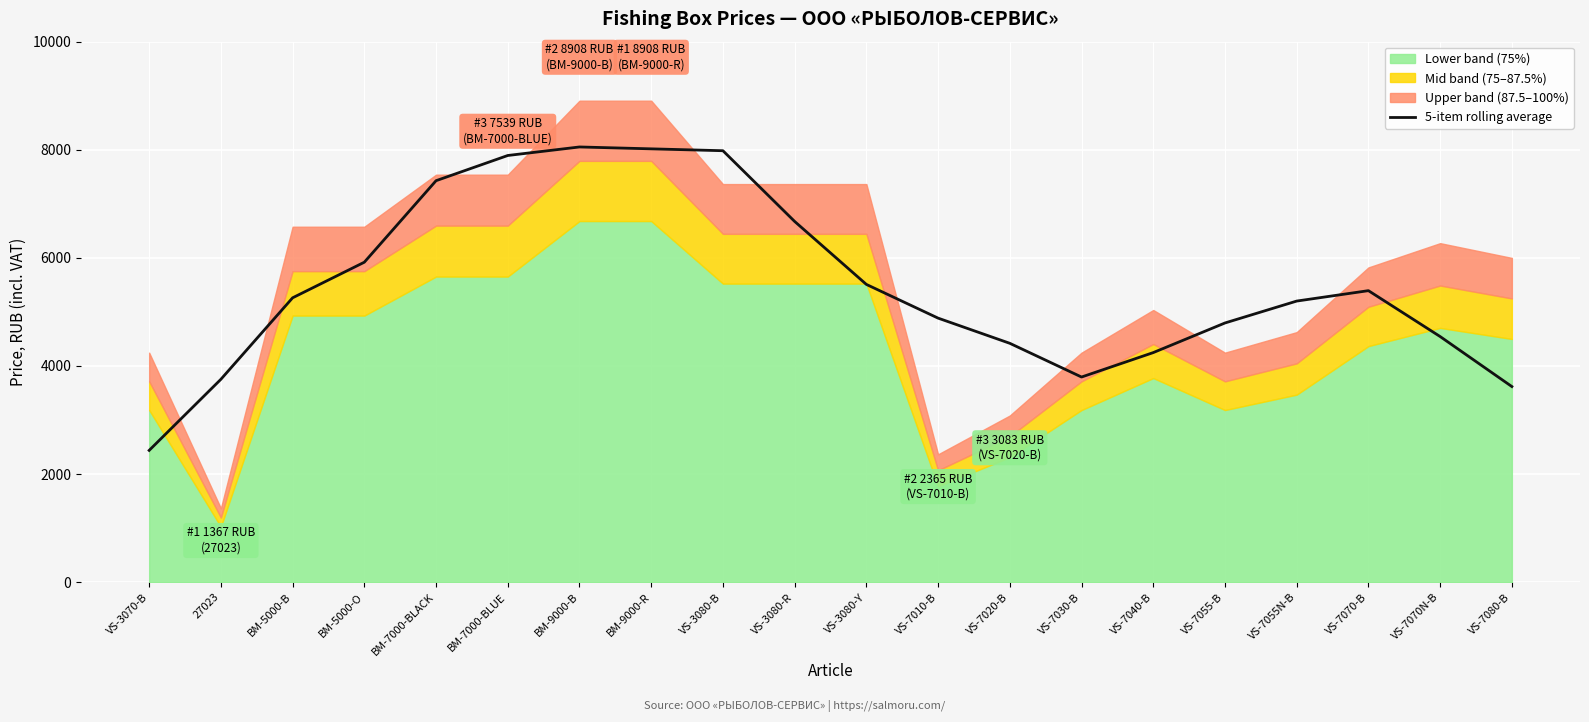

Which has a higher value, VS-7070-B or VS-7010-B?

VS-7070-B